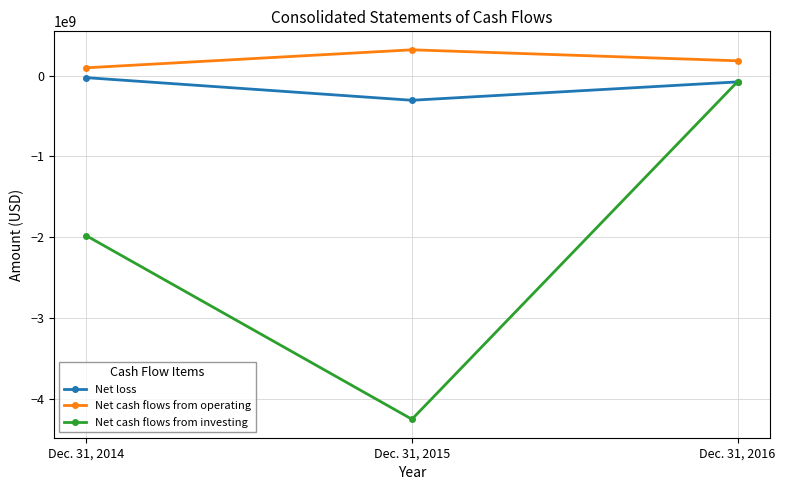

At which category does the chart reach its peak across all series?

Dec. 31, 2015